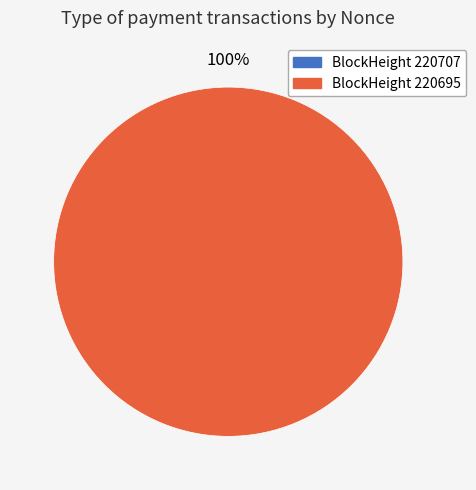

Is the sum of 220707 and 220695 greater than half?

Yes